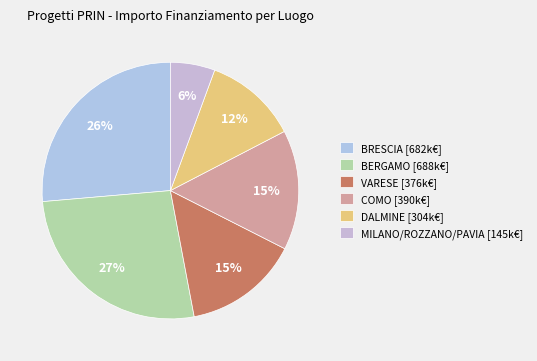

How many segments does this pie chart have?

6